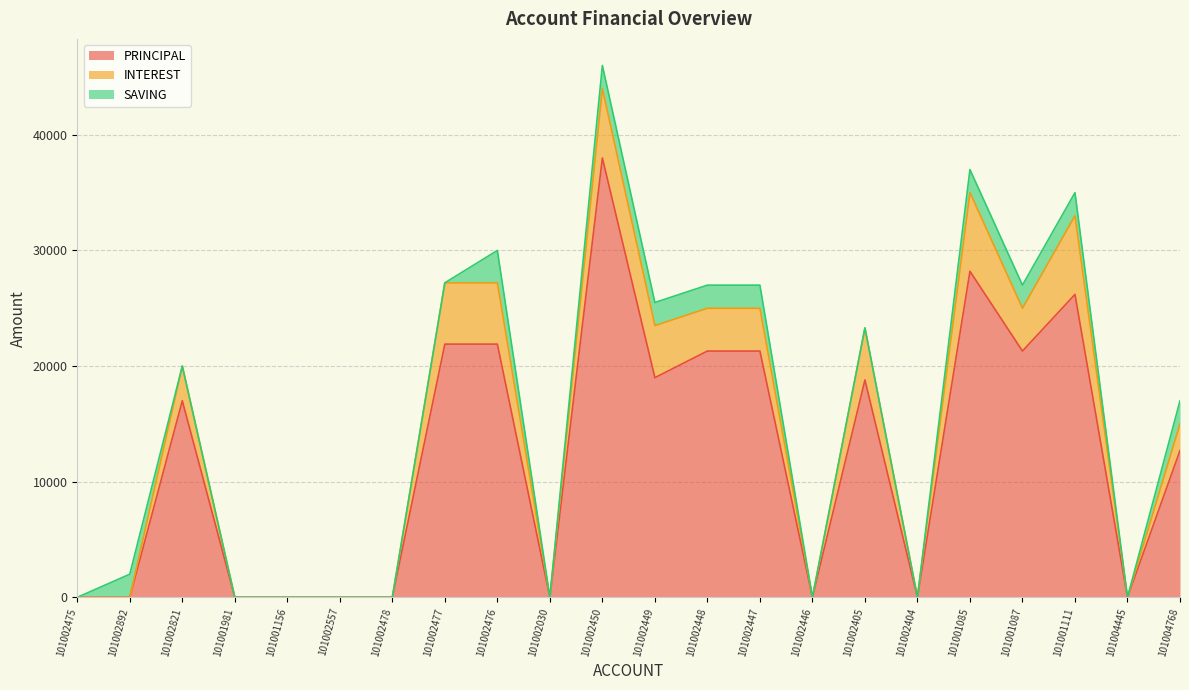

Reading left to right, what are all the values shown in this chart?

PRINCIPAL: 101002475=0	101002892=0	101002821=17000	101001981=0	101001156=0	101002557=0	101002478=0	101002477=21900	101002476=21900	101002030=0	101002450=38000	101002449=19000	101002448=21300	101002447=21300	101002446=0	101002405=18800	101002404=0	101001085=28200	101001087=21300	101001111=26200	101004445=0	101004768=12700
INTEREST: 101002475=0	101002892=0	101002821=3000	101001981=0	101001156=0	101002557=0	101002478=0	101002477=5300	101002476=5300	101002030=0	101002450=6000	101002449=4500	101002448=3700	101002447=3700	101002446=0	101002405=4500	101002404=0	101001085=6800	101001087=3700	101001111=6800	101004445=0	101004768=2300
SAVING: 101002475=0	101002892=2000	101002821=0	101001981=0	101001156=0	101002557=0	101002478=0	101002477=0	101002476=2800	101002030=0	101002450=2000	101002449=2000	101002448=2000	101002447=2000	101002446=0	101002405=0	101002404=0	101001085=2000	101001087=2000	101001111=2000	101004445=0	101004768=2000